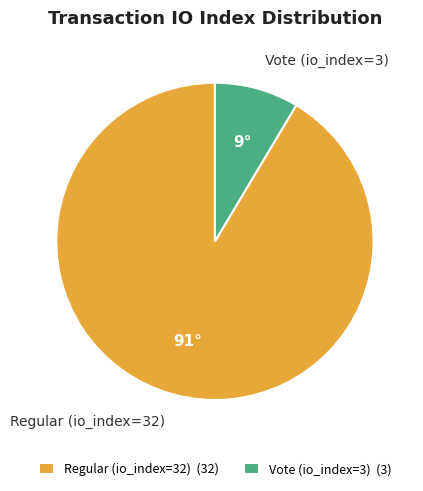

What is the ratio of the value at Regular (io_index=32) to the value at Vote (io_index=3)?

10.7